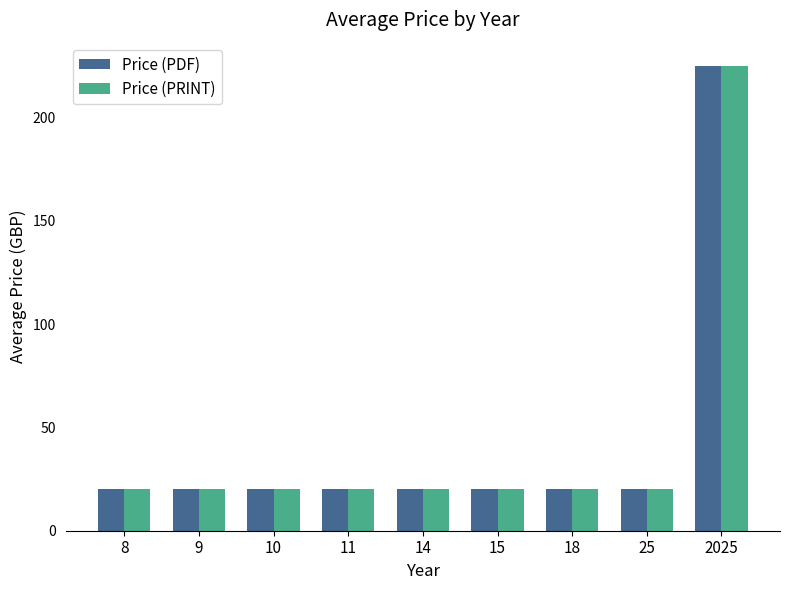

What is the smallest value displayed?

20.0